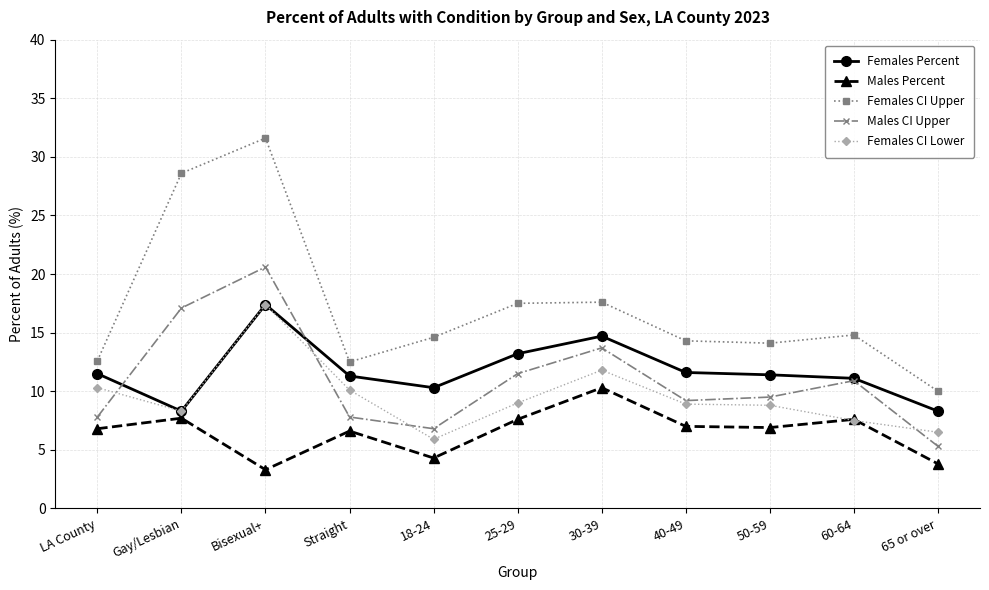

Which series has the widest spread of values?

Females CI Upper